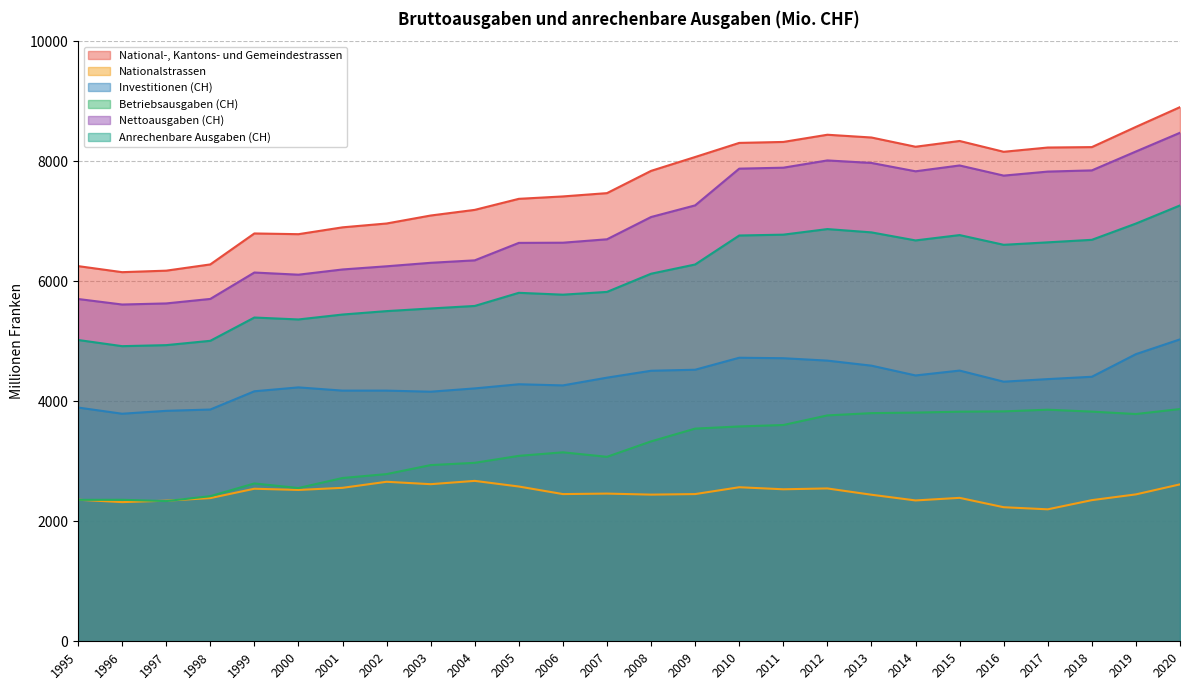

How many series are shown in this chart?

6